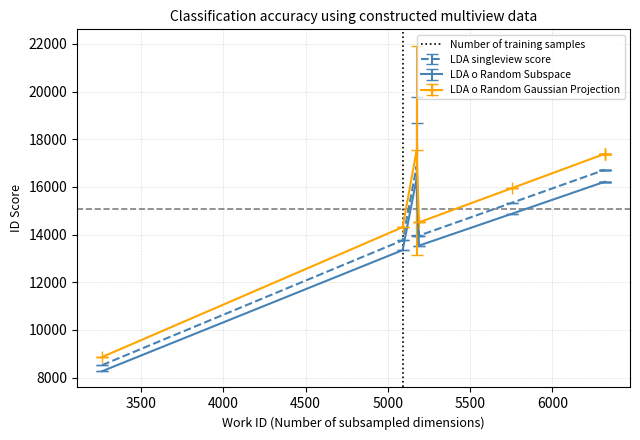

True or false: LDA o Random Gaussian Projection and LDA singleview score intersect in this chart.

False